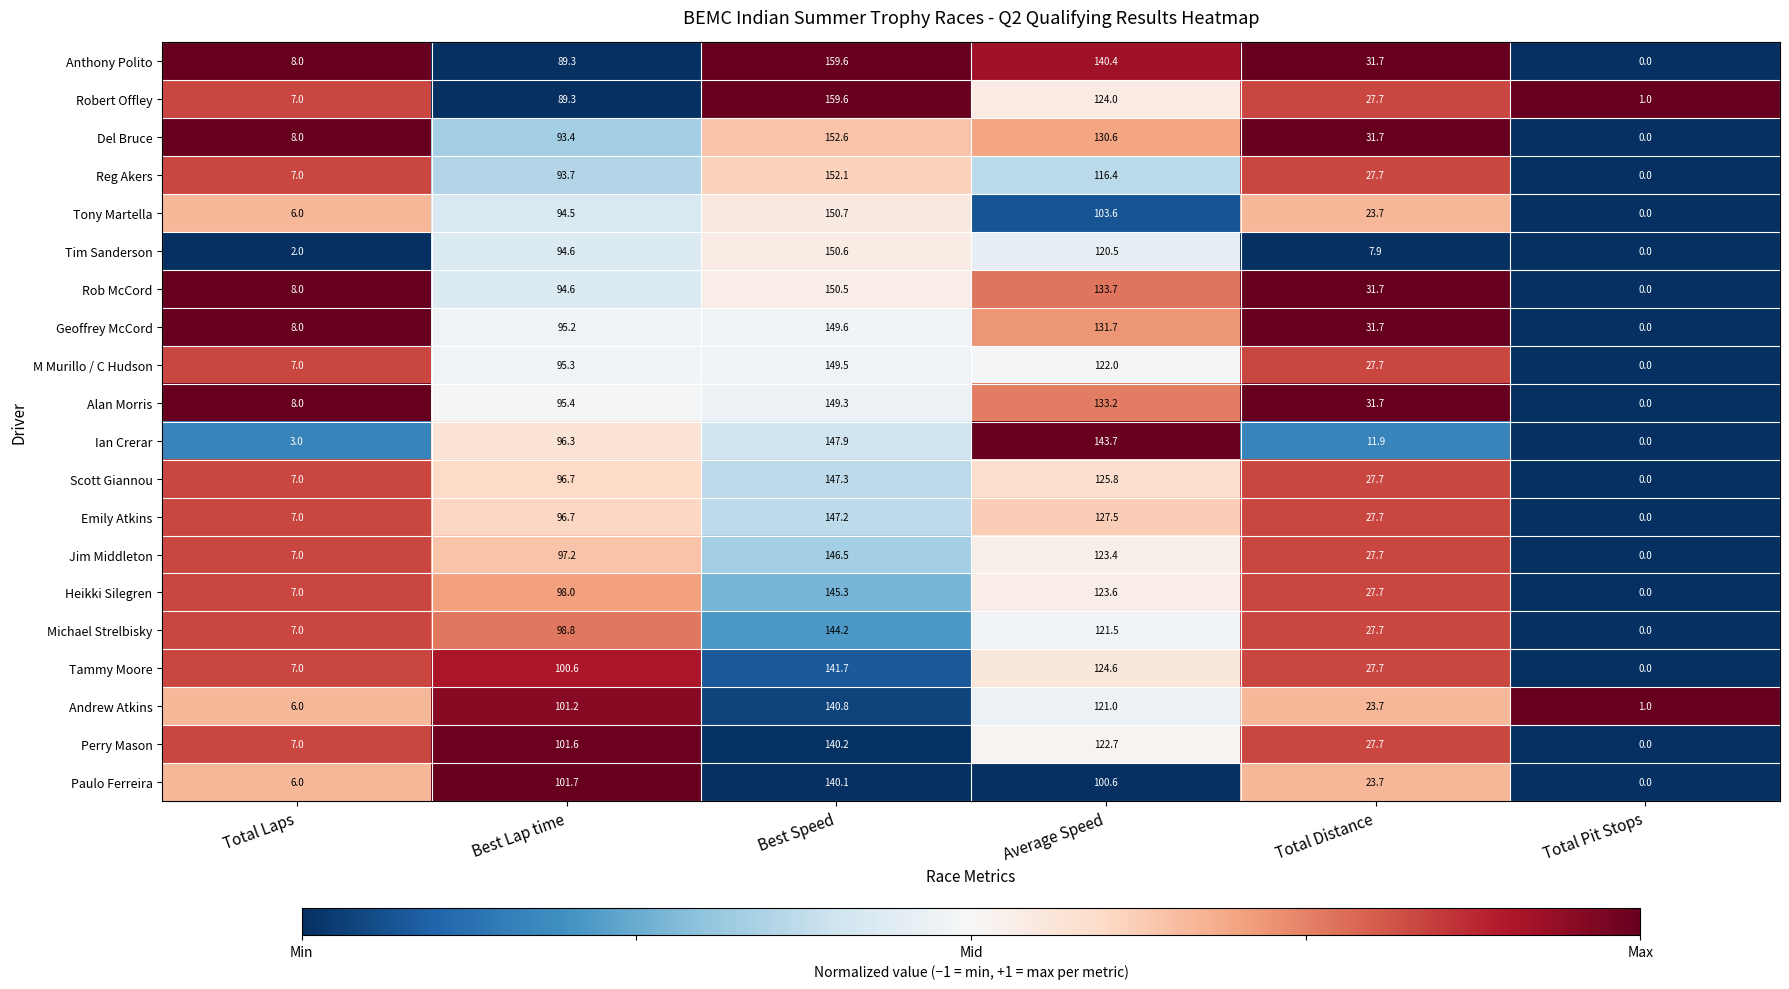

Is it true that Tony Martella equals 3.4 at Total Laps?

False